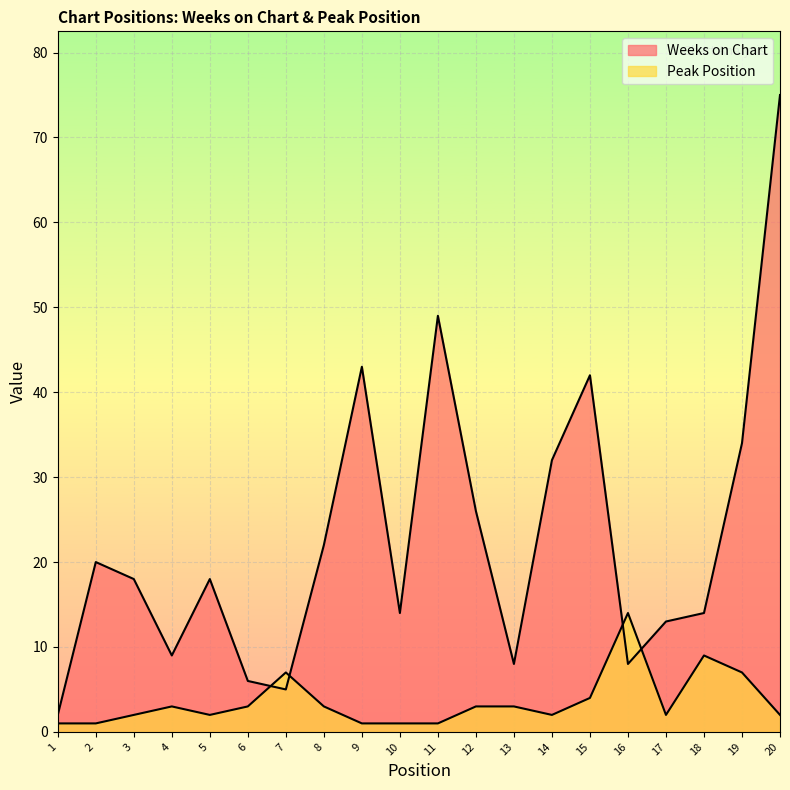

Between 3 and 1, which is larger?

3